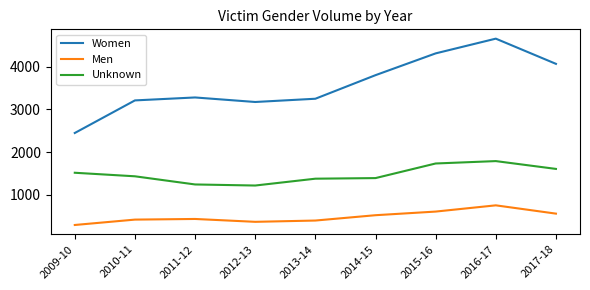

Which series has the largest total across all categories?

Women